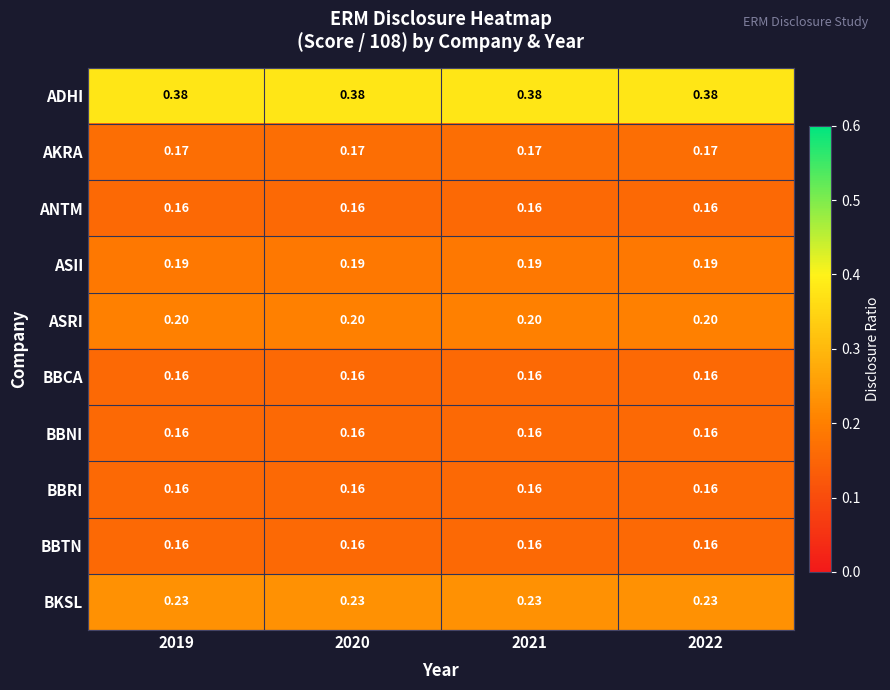

Is the value of ASRI at 2019 greater than the value of ANTM at 2021?

Yes